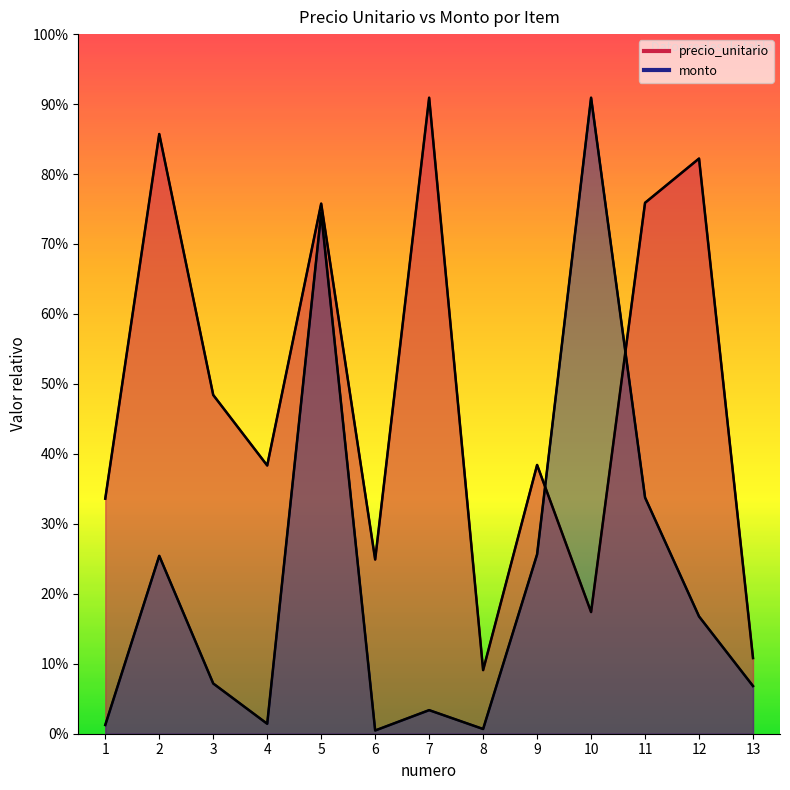

List the series in order of their overall mean, highest first.

precio_unitario, monto